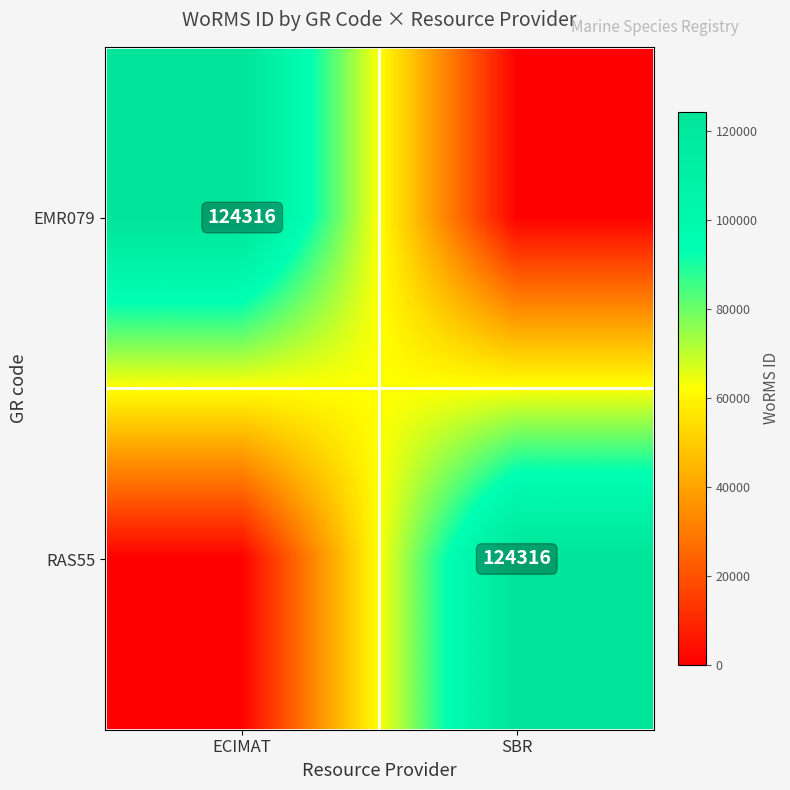

Is it true that RAS55 equals 176865 at SBR?

False